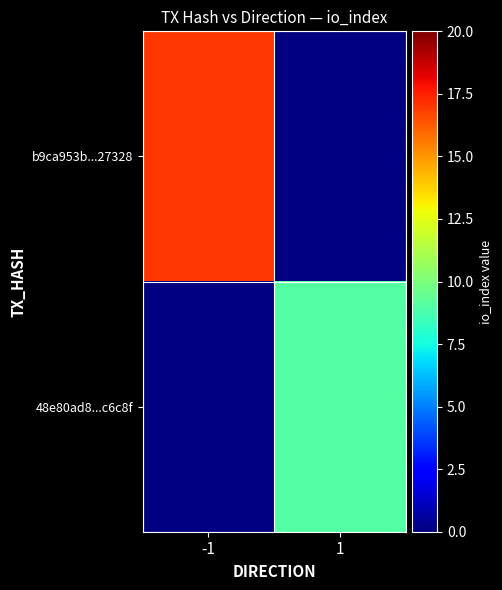

How many distinct data groups are displayed?

2